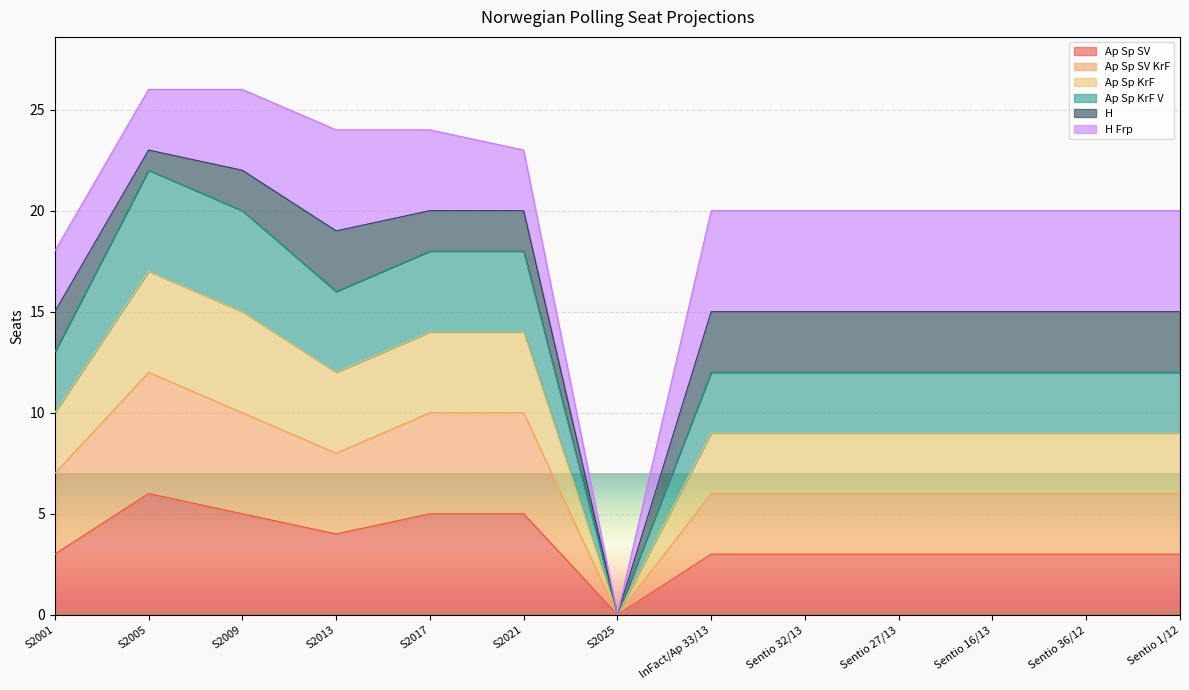

Is it true that Ap Sp KrF equals 4 at Sentio 32/13?

False